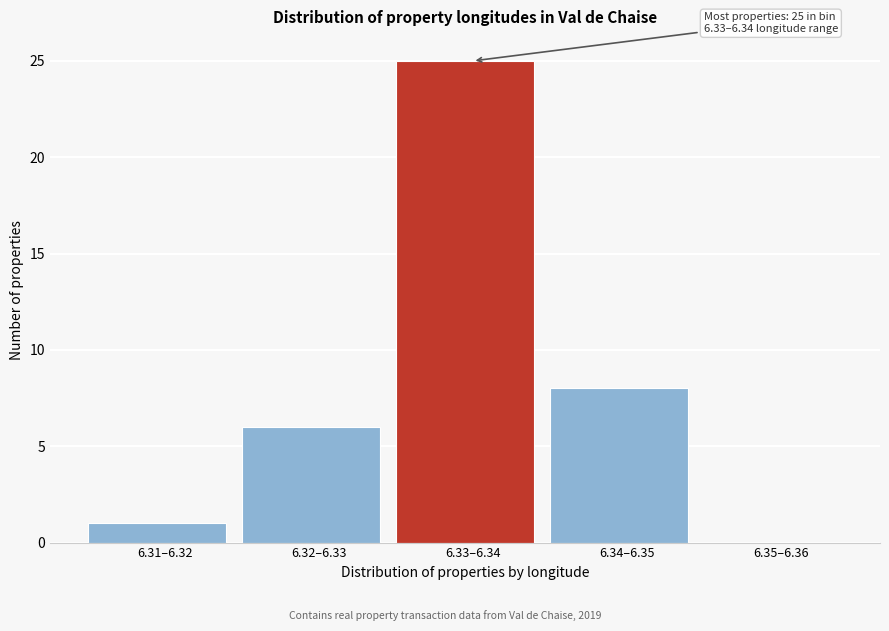

Reading left to right, extract all data points from this chart.

6.31–6.32=1	6.32–6.33=6	6.33–6.34=25	6.34–6.35=8	6.35–6.36=0